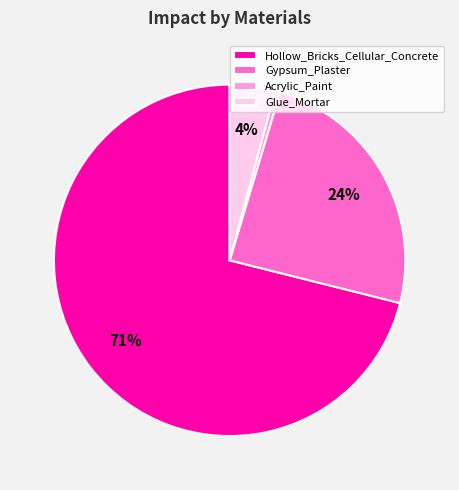

What is the smallest slice in the pie chart?

Acrylic_Paint